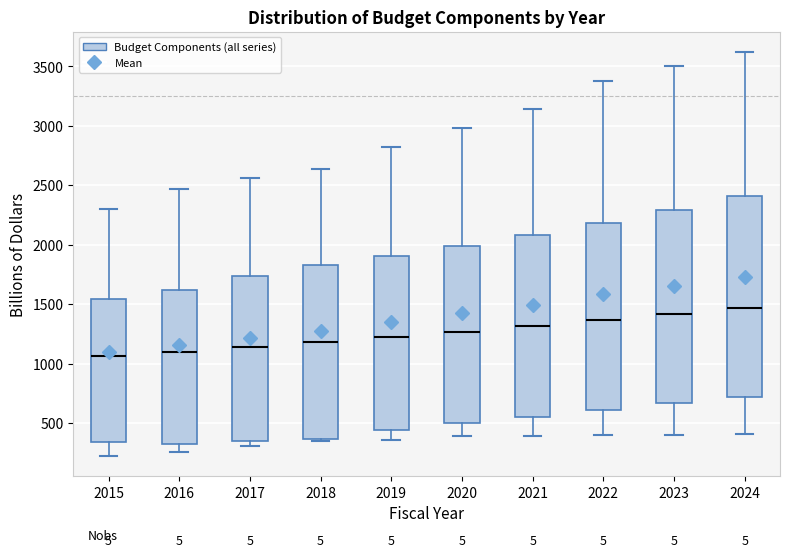

Where does the median line of the box at x = 2022 sit on the y-axis? The values are not printed on the chart, so give them approximately, as read against the axis.

1350